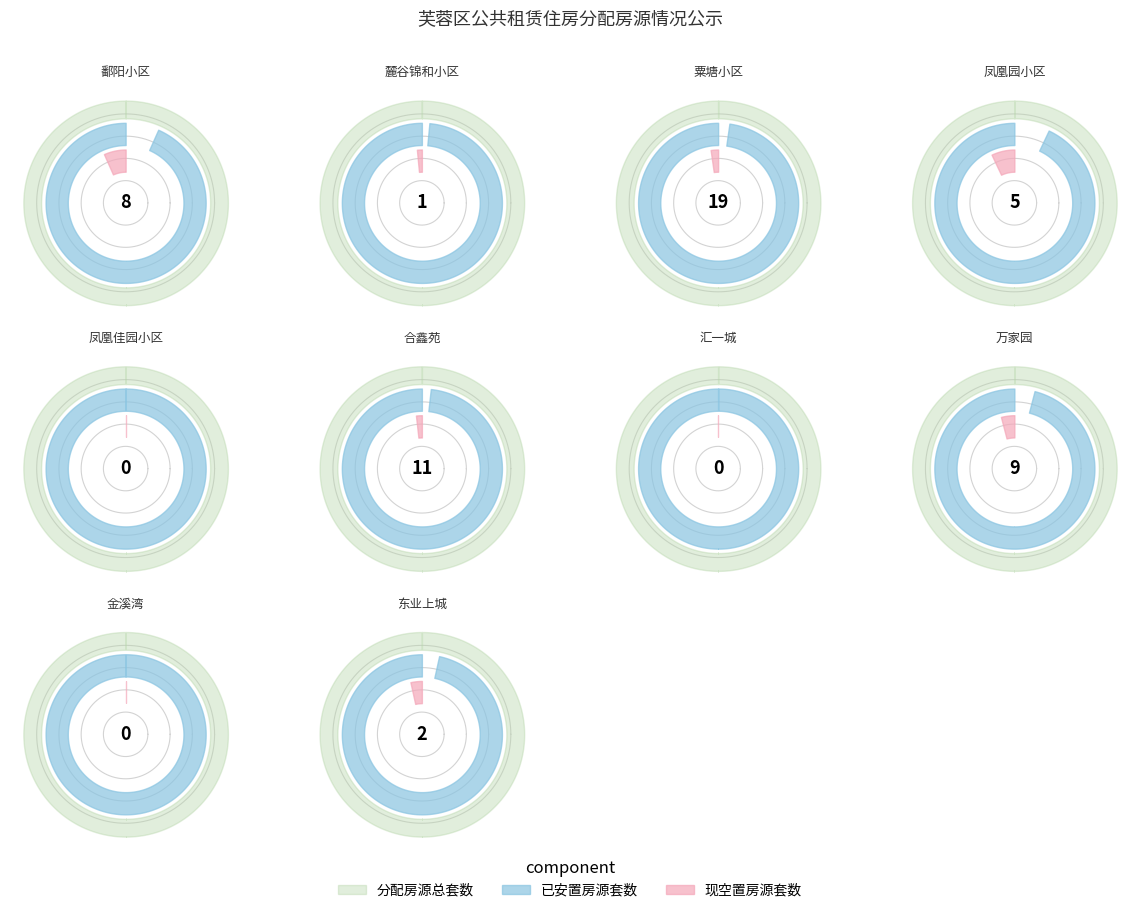

How many segments does this pie chart have?

10